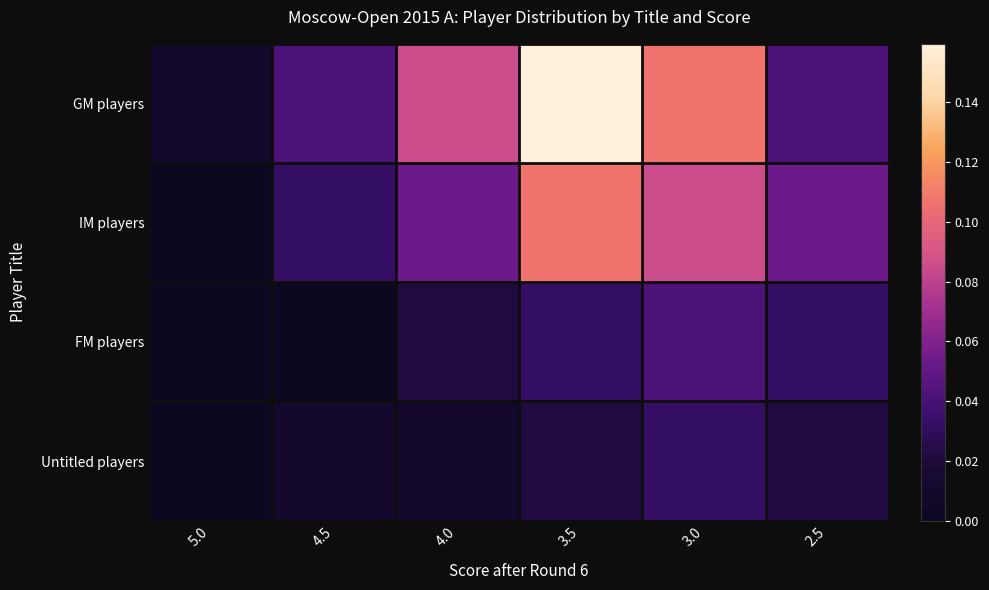

Count the number of categories in the chart.

6